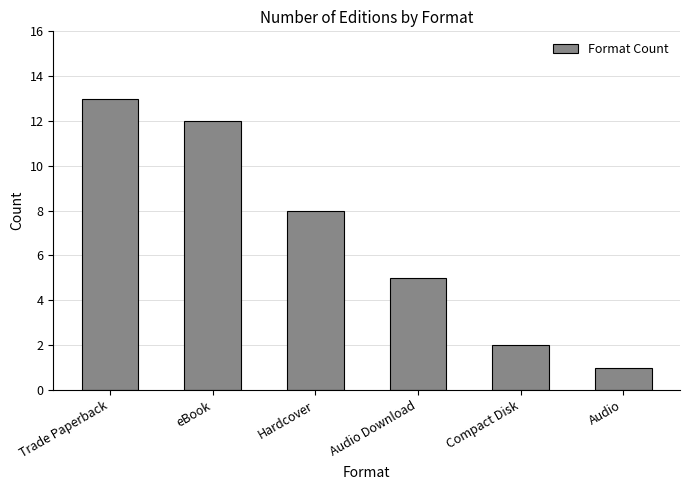

Reading right to left, what are all the values shown in this chart?

1	2	5	8	12	13